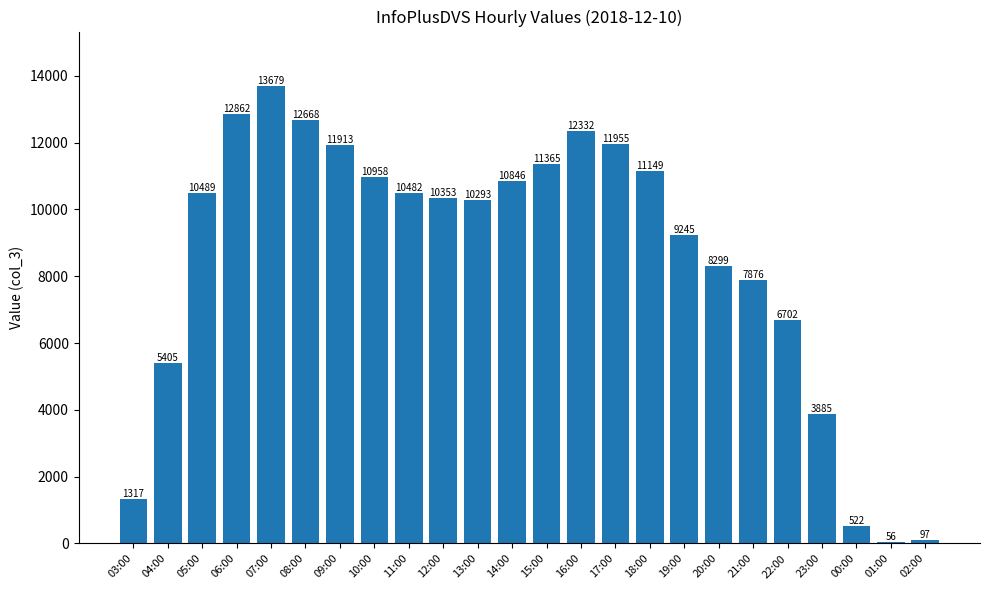

The value at 23:00 is 3885. True or false?

True